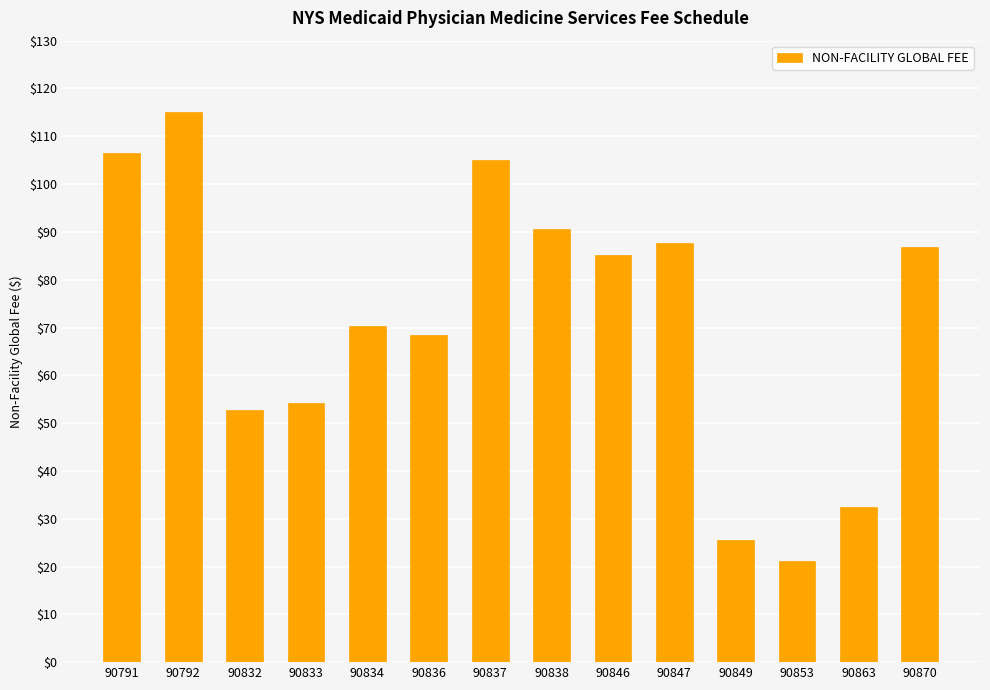

What is the greatest value displayed?

115.1